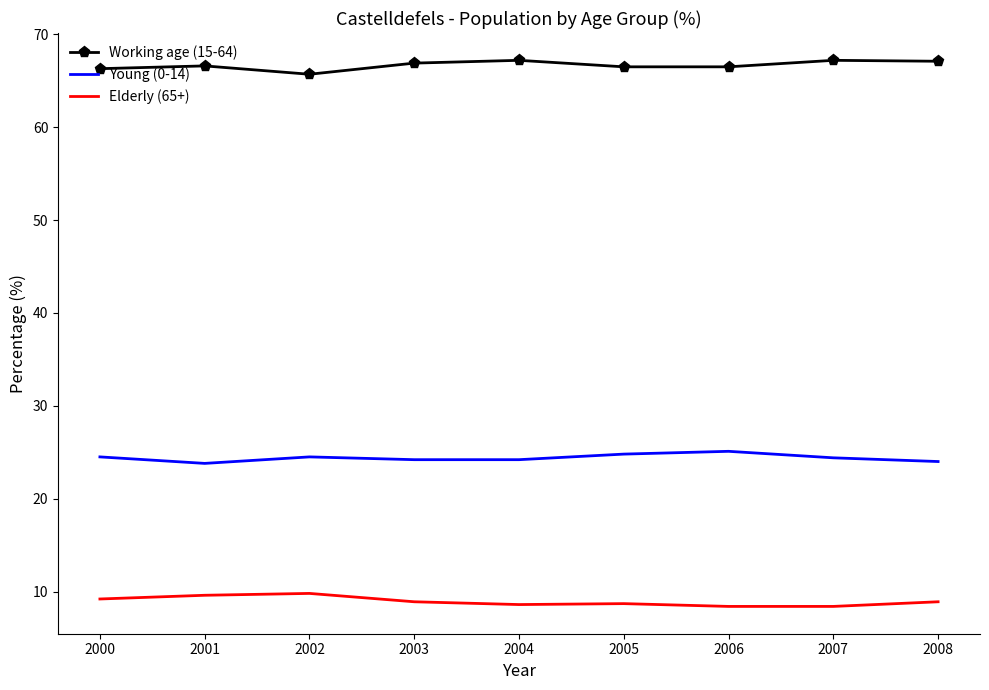

What is the difference between the second highest and minimum values in the Elderly (65+) series?

1.2